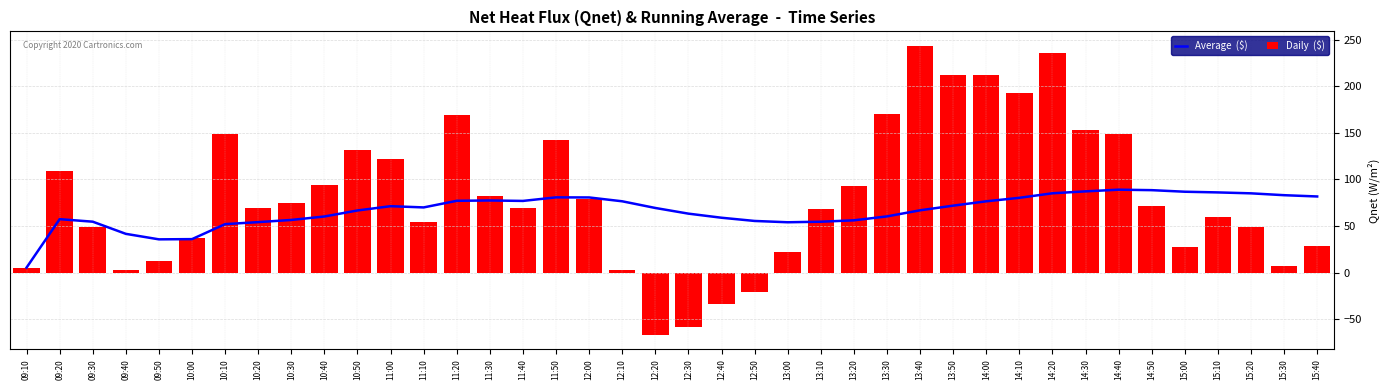

Rank the series by their average value, from lowest to highest.

Average  ($), Daily  ($)